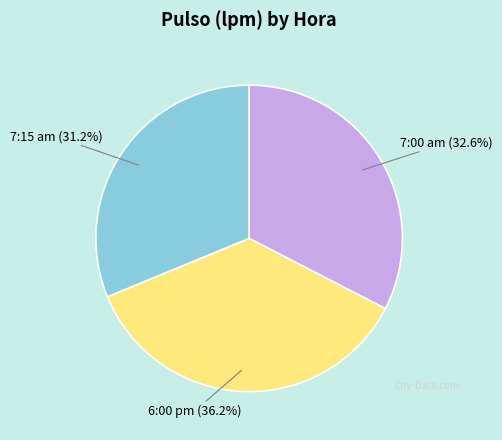

Is there a majority slice in this chart?

No